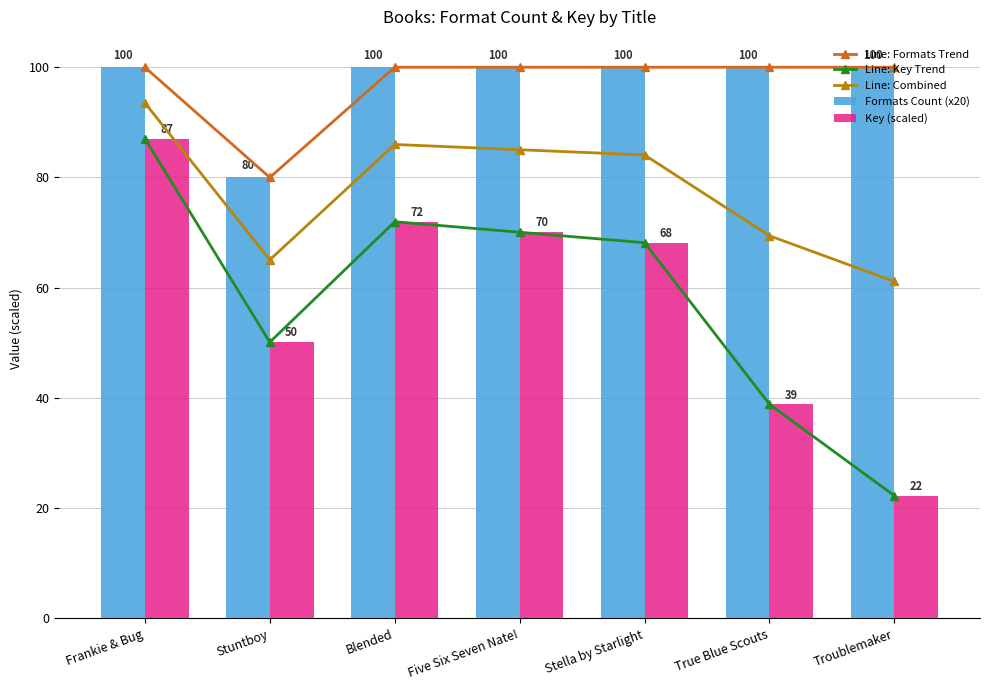

Is the value of Line: Key Trend at Stella by Starlight greater than the value of Line: Formats Trend at Stella by Starlight?

No